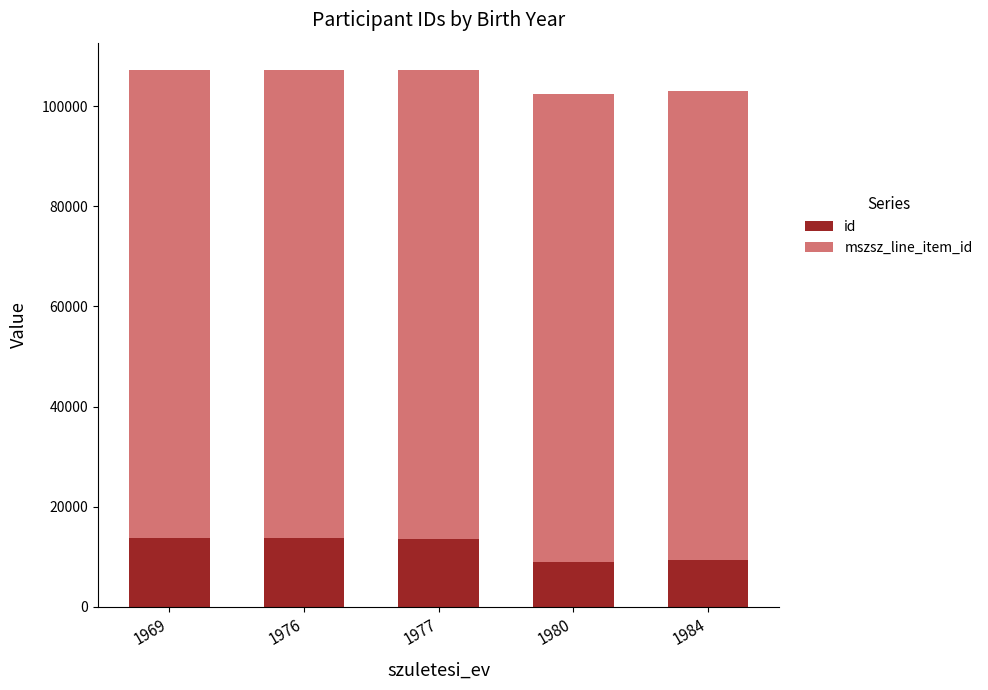

The value of id at 1976 is 8596. True or false?

False